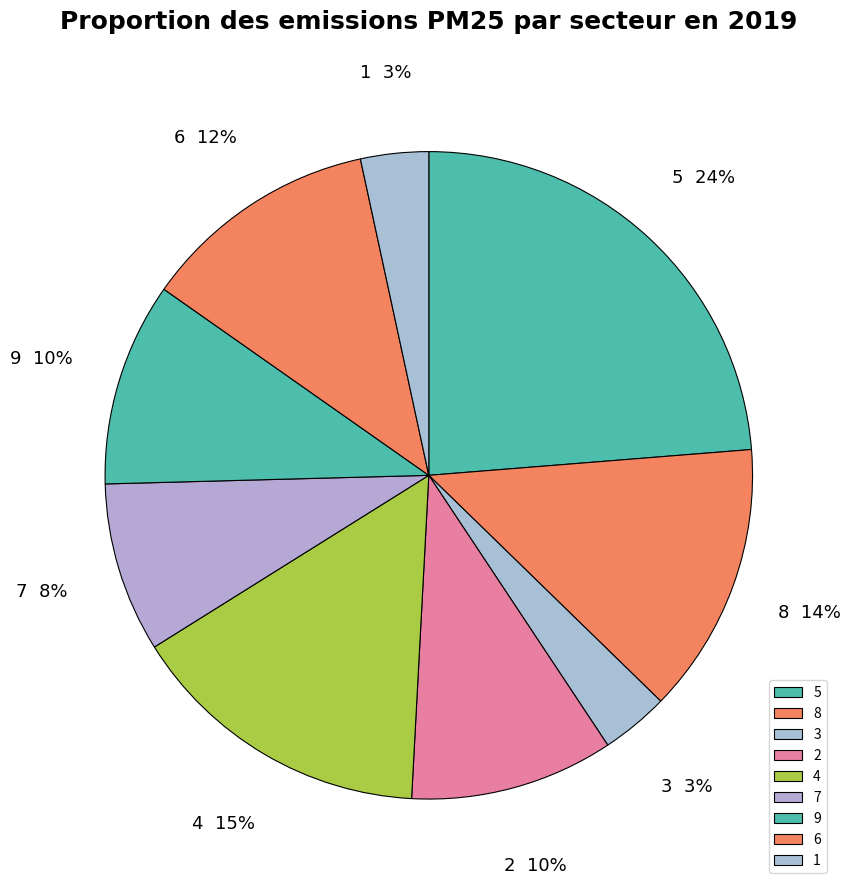

To the nearest percent, what percentage of the pie is 7?

8%